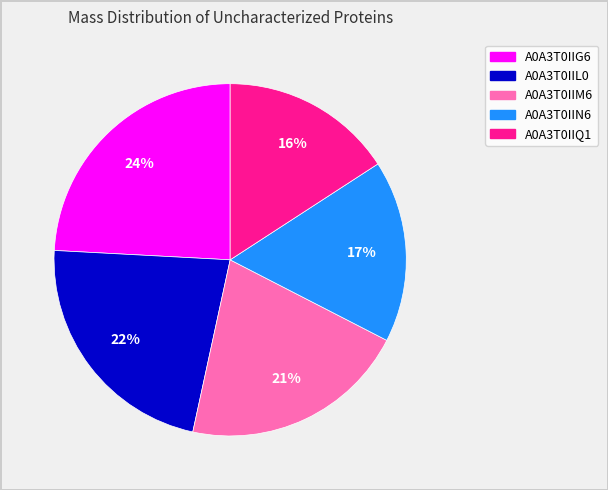

Between A0A3T0IIG6 and A0A3T0IIQ1, which is larger?

A0A3T0IIG6